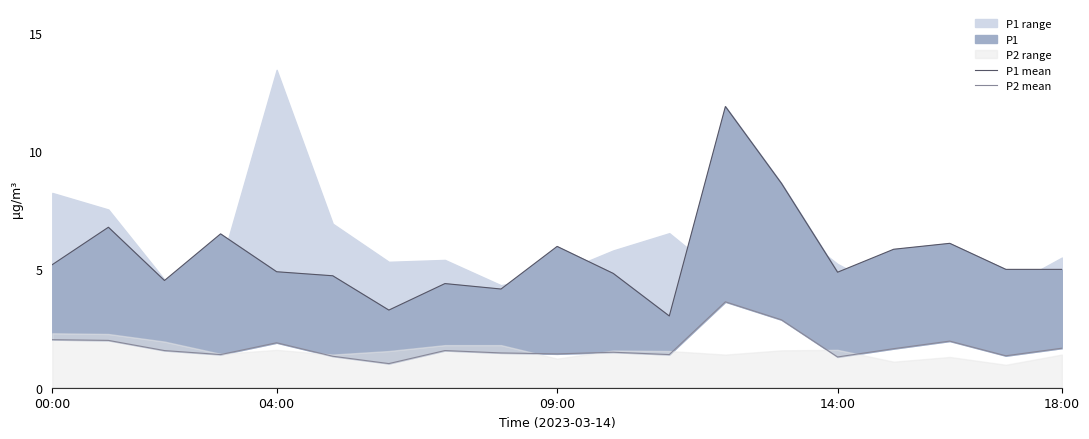

Which series has the widest spread of values?

P1 mean